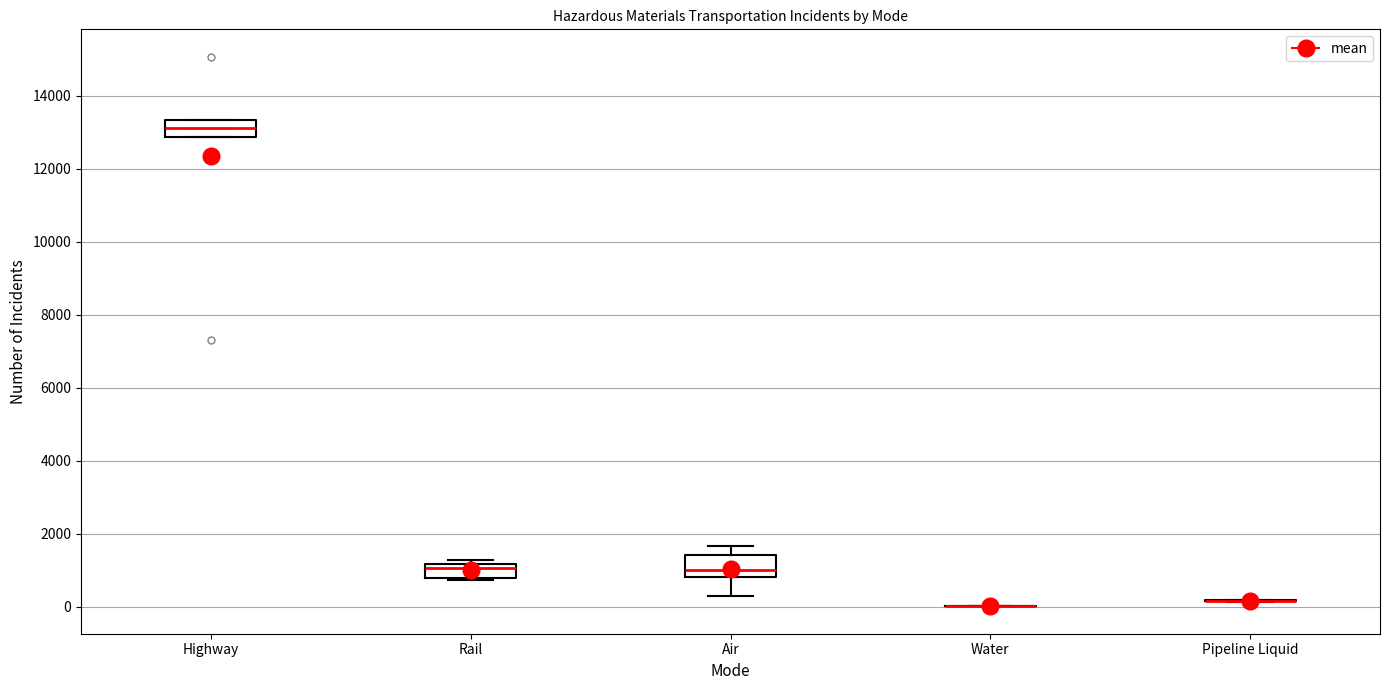

Reading left to right, read every box against the y-axis: the position of its median line, the range the box covers, and the ends of its whiskers. The values are not printed on the chart, so give them approximately, as read against the axis.

Highway: median 13200, box 12800 to 13400, whiskers 12800 to 13400
Rail: median 1000, box 800 to 1200, whiskers 800 to 1200 (just above the box's upper edge)
Air: median 1000, box 800 to 1400, whiskers 200 to 1600
Water: box collapsed to a line at 0, whiskers 0 to 0
Pipeline Liquid: box collapsed to a line at 200, whiskers 200 to 200